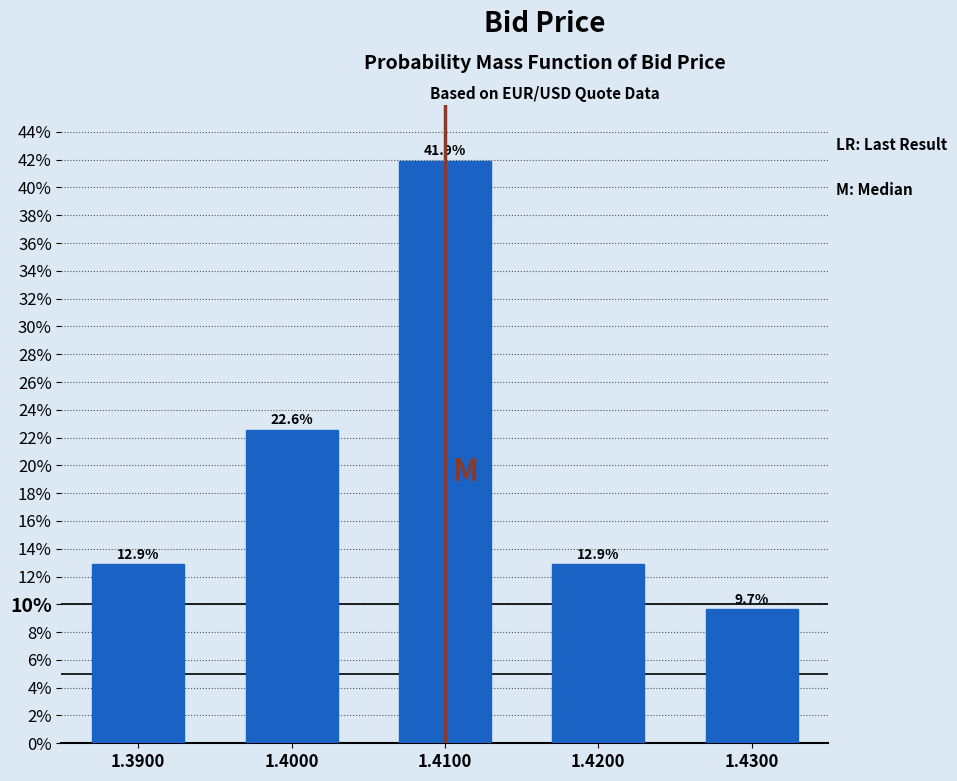

Reading left to right, extract all data points from this chart.

12.9	22.6	41.9	12.9	9.7